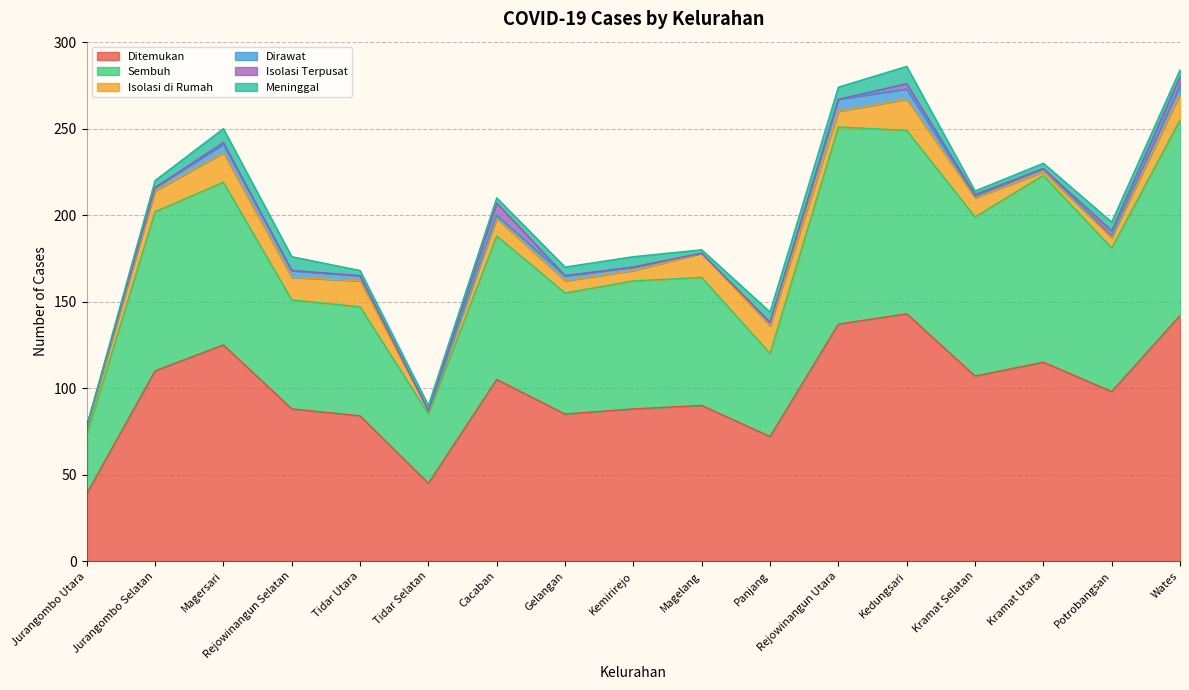

How many distinct data groups are displayed?

6